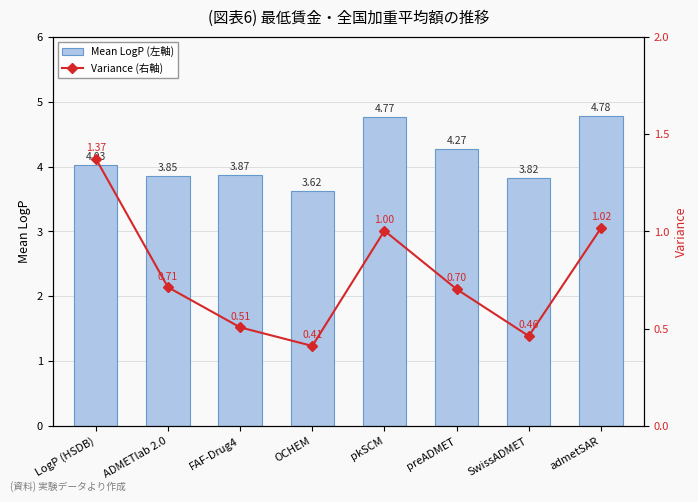

At which category is the sum across all series the highest?

admetSAR